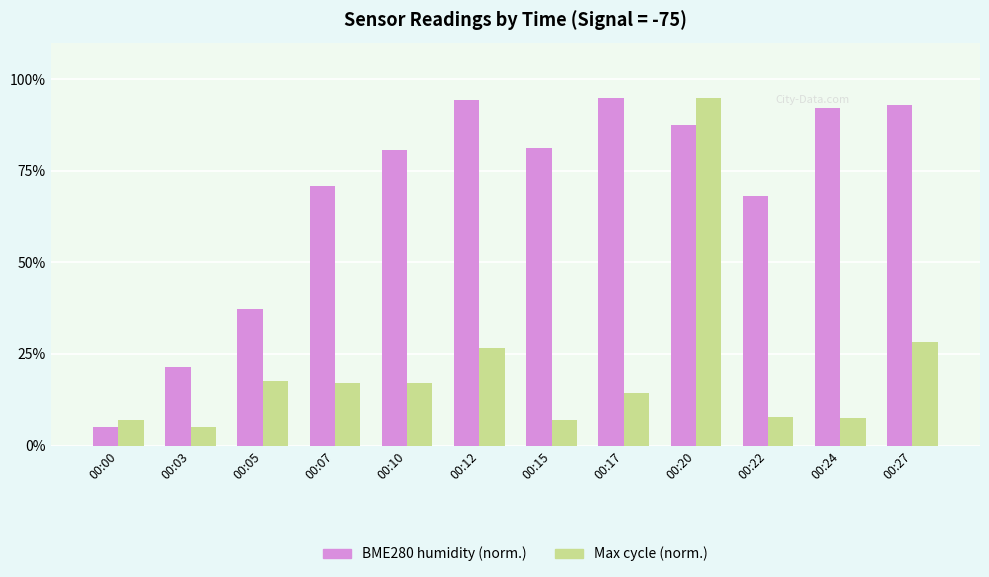

What is the total value across all series at 00:05?

54.8